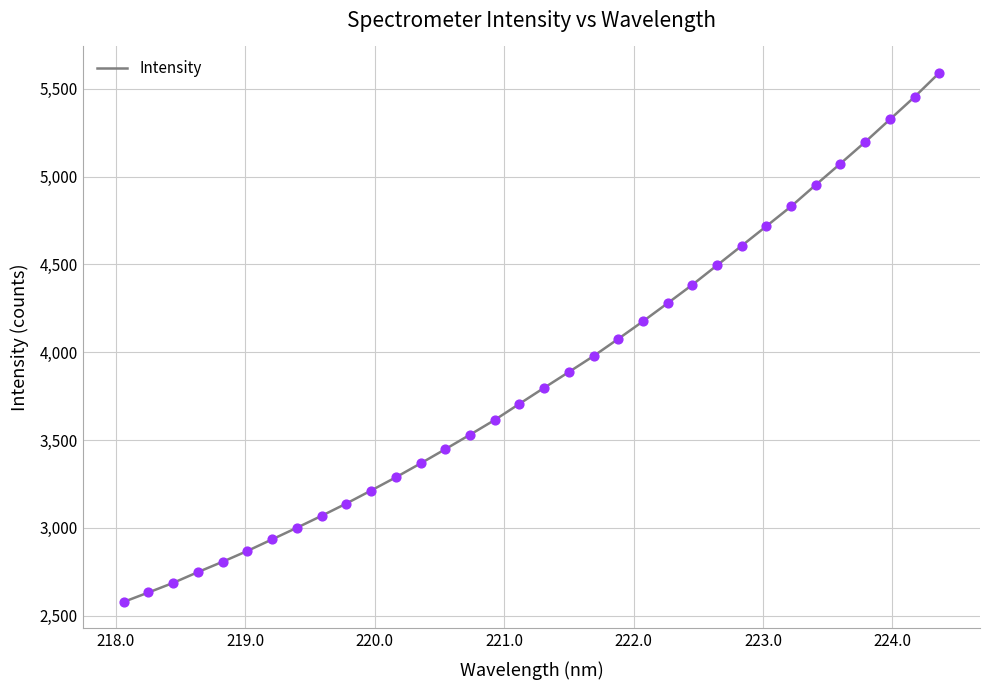

What is the maximum value shown in the chart?

5590.3